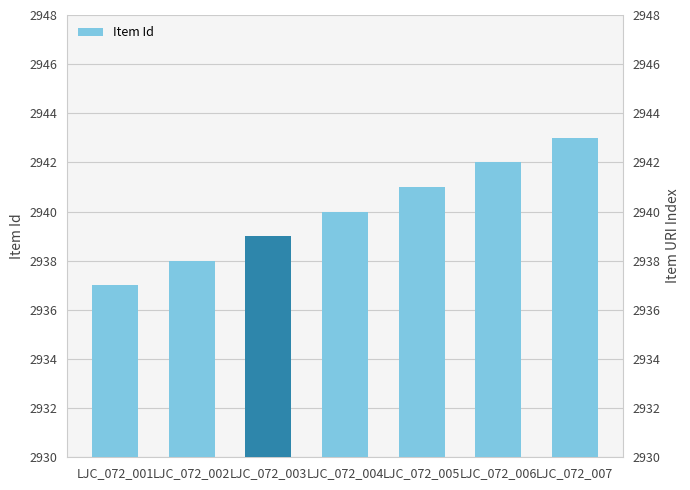

What is the difference between the maximum and minimum values?

6